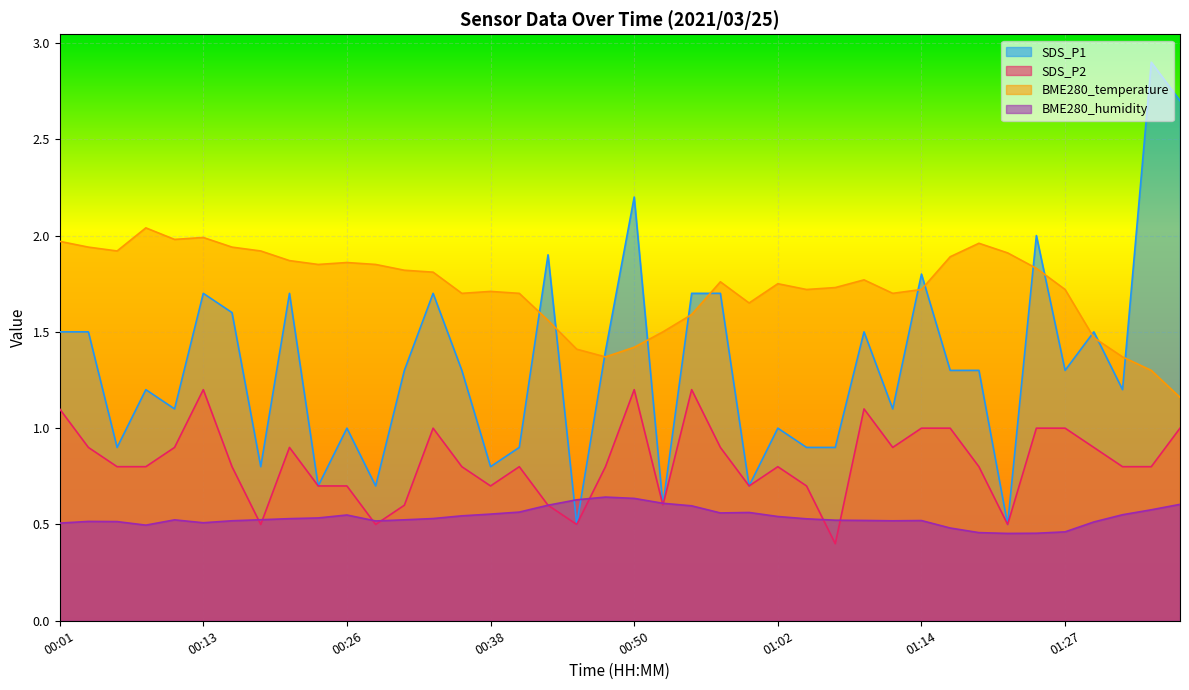

Rank the series by their maximum value, from highest to lowest.

SDS_P1, BME280_temperature, SDS_P2, BME280_humidity